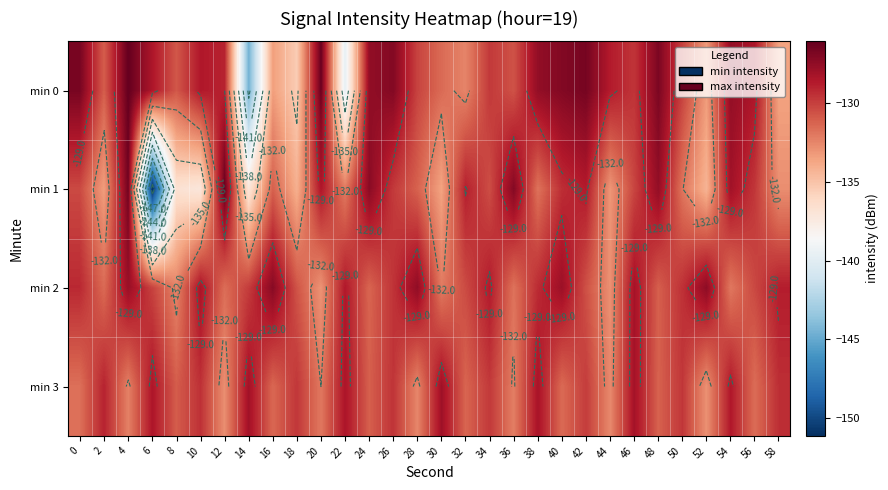

Which label corresponds to the smallest value in the chart?

6